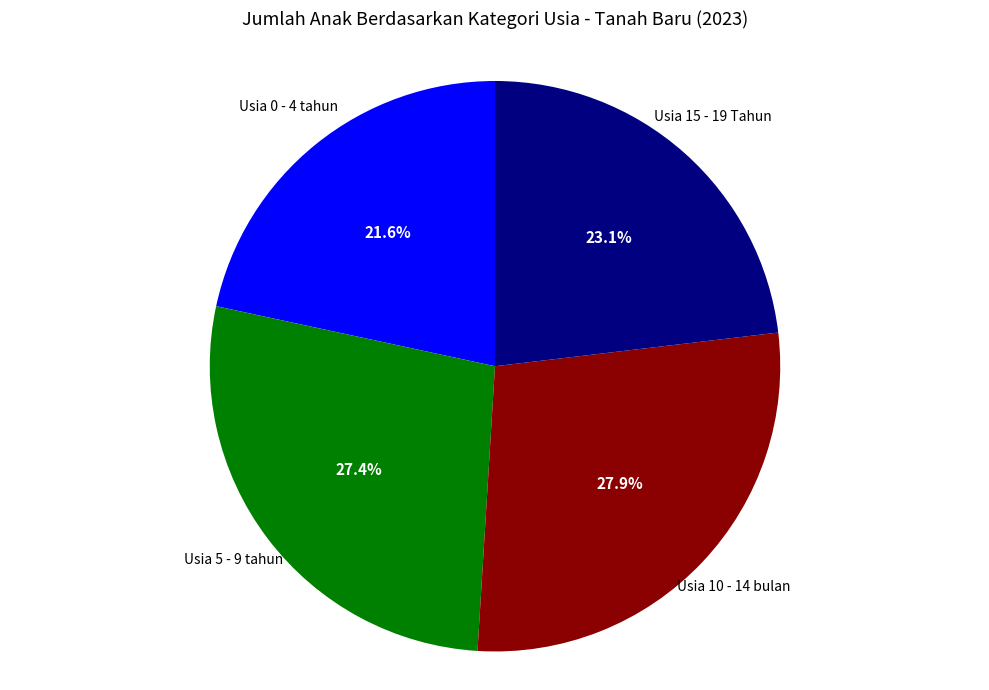

How many slices are in this pie chart?

4